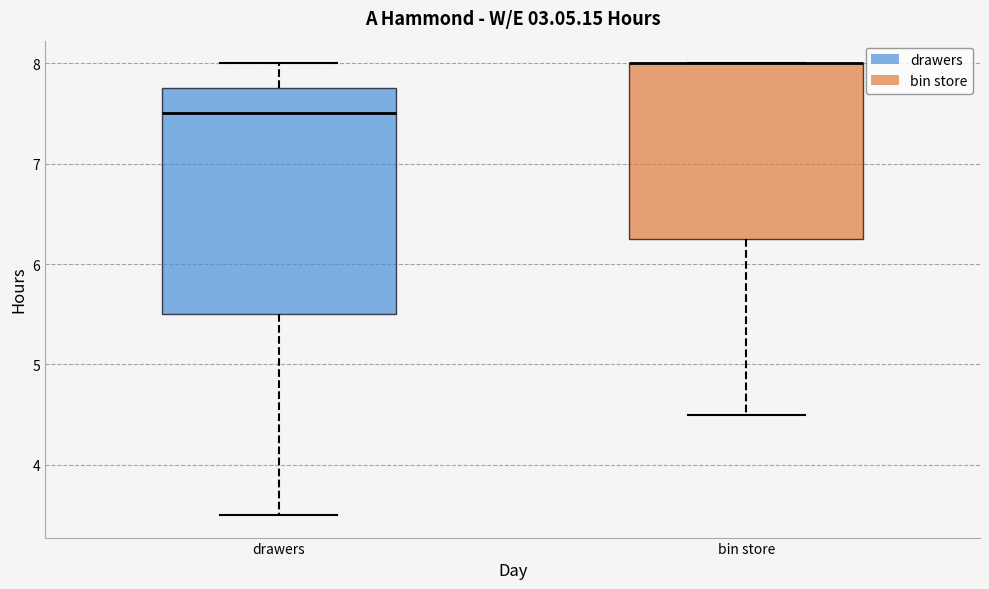

Reading left to right, transcribe this box plot: for each box, give where its median line is, the range the box spans, and where its two whiskers end, as read against the y-axis. The values are not printed on the chart, so give them approximately, as read against the axis.

drawers: median 7.5, box 5.5 to 7.8, whiskers 3.5 to 8.0
bin store: median 8.0 (drawn on the box's upper edge), box 6.3 to 8.0, whiskers 4.5 to 8.0